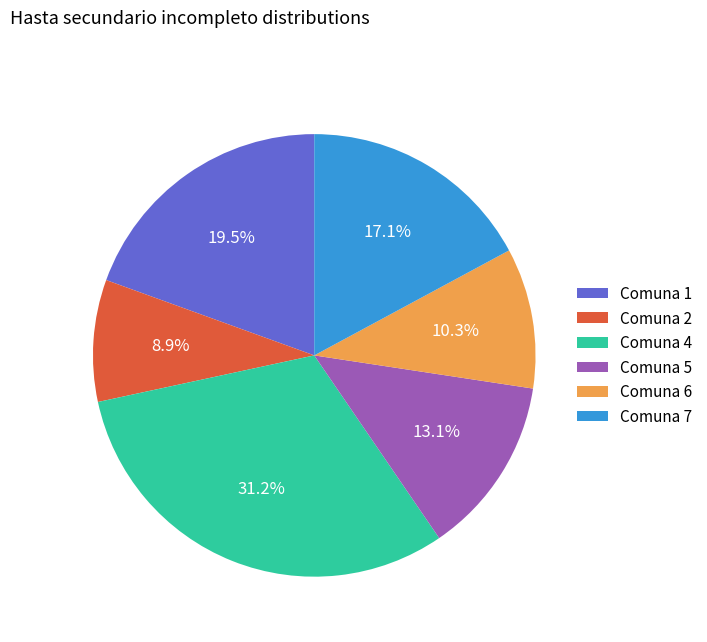

What percentage is NOT represented by Comuna 4?

68.8%